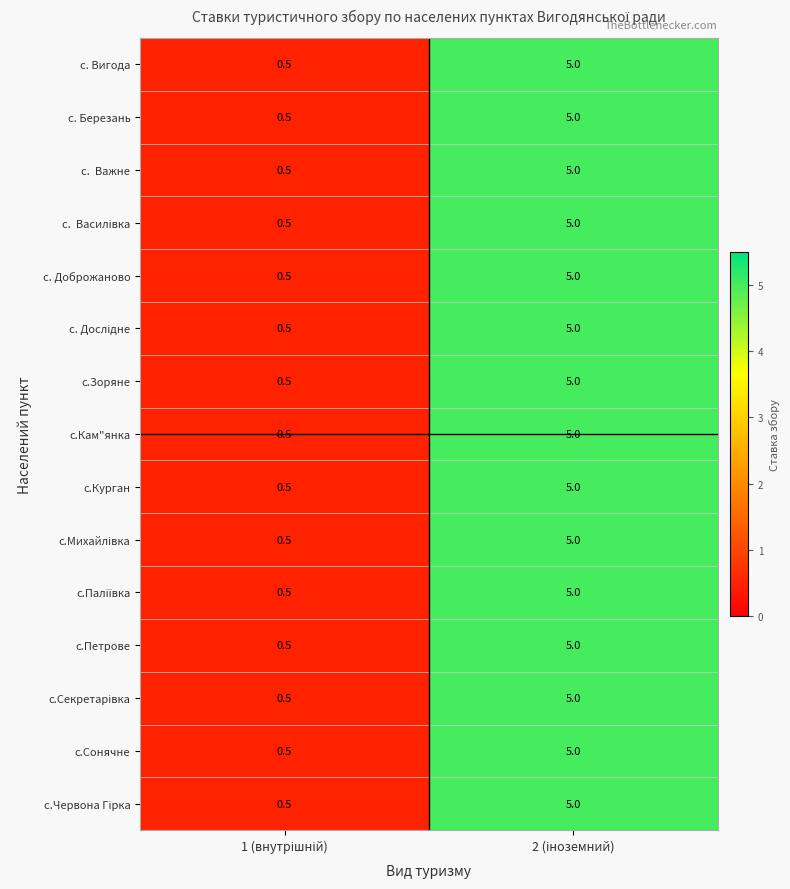

What is the average value of the с.Курган series?

2.8